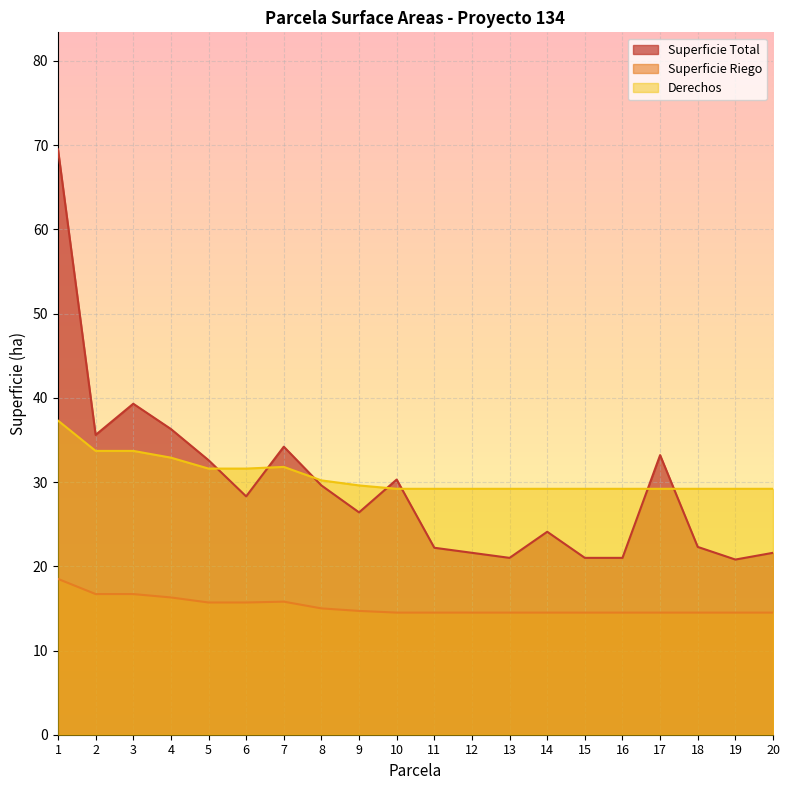

The value of Superficie Total at 19 is 8.0. True or false?

False